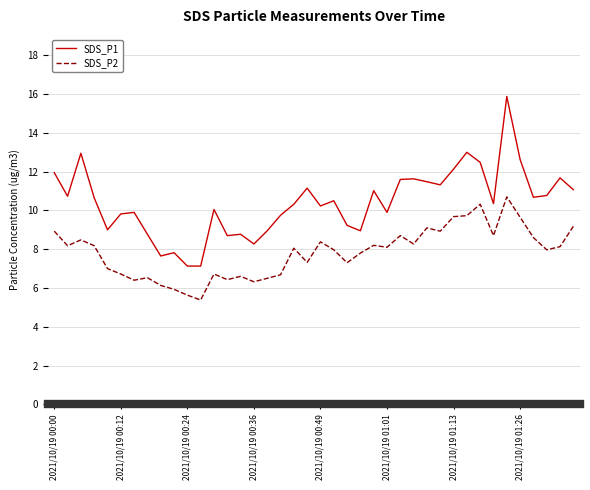

True or false: SDS_P2 and SDS_P1 cross at least once.

False